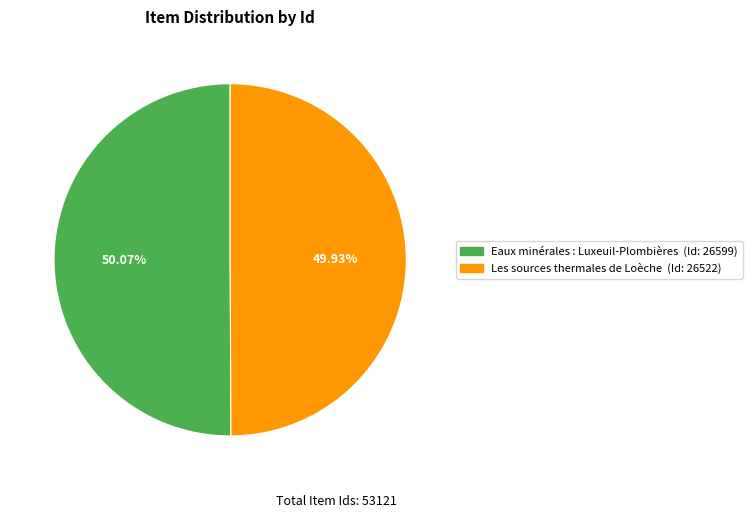

How many slices are in this pie chart?

2